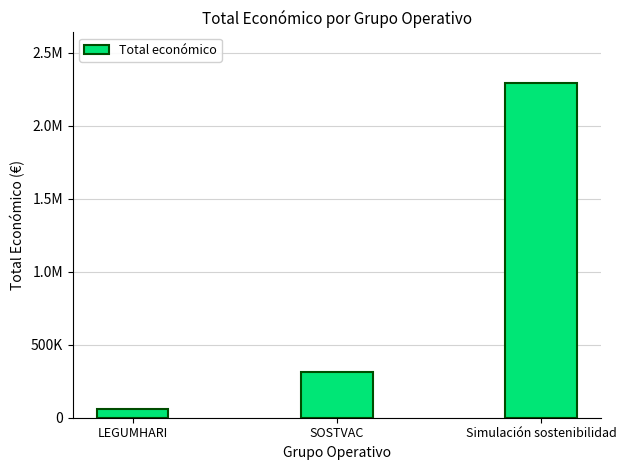

Reading left to right, list all the values displayed in this chart.

LEGUMHARI=57500	SOSTVAC=311553	Simulación sostenibilidad=2296067